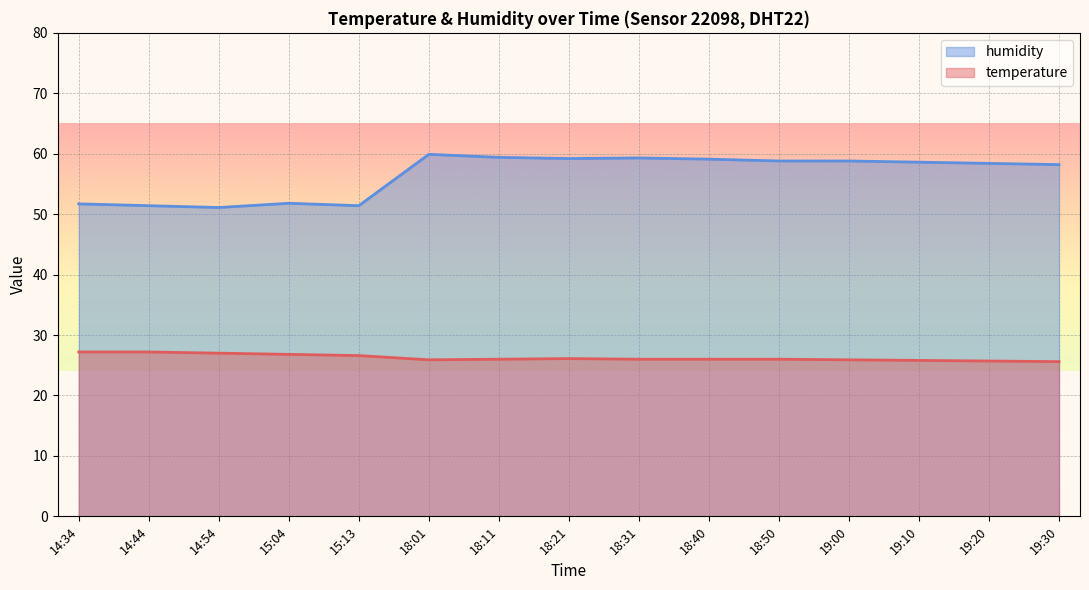

What is the approximate value of temperature at 19:30?

25.6